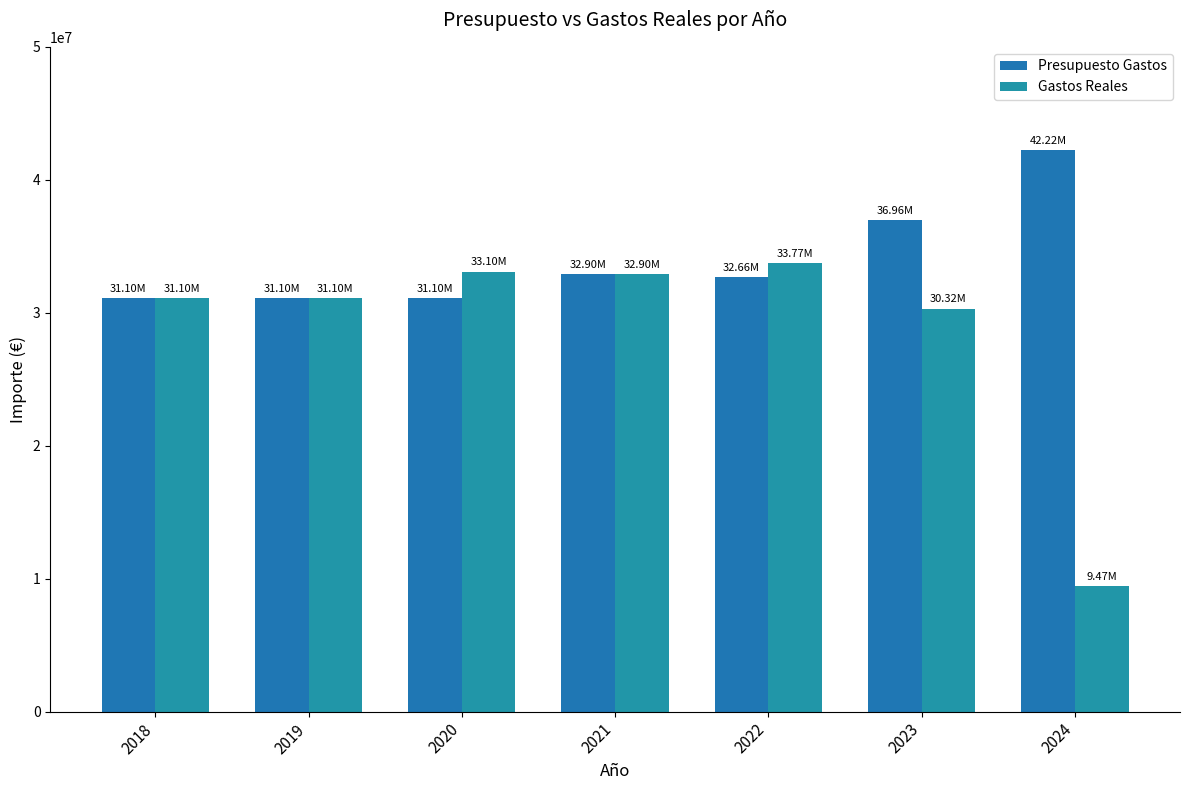

How many data points in Gastos Reales are less than 31100000?

2